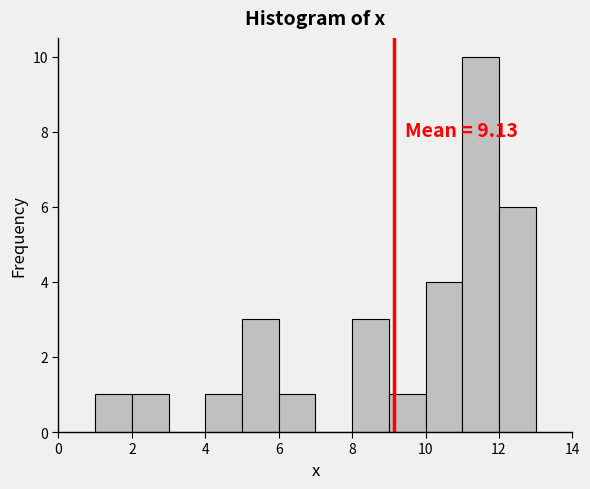

Over which range of the x-axis is the bar tallest?

11 to 12